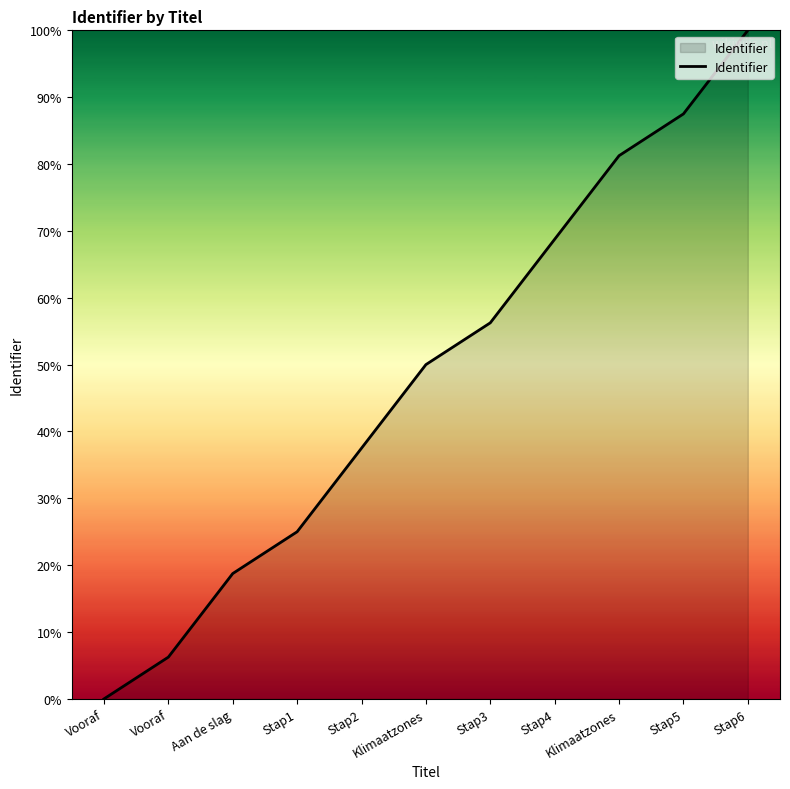

Is this an area chart (filled region under the line)?

Yes